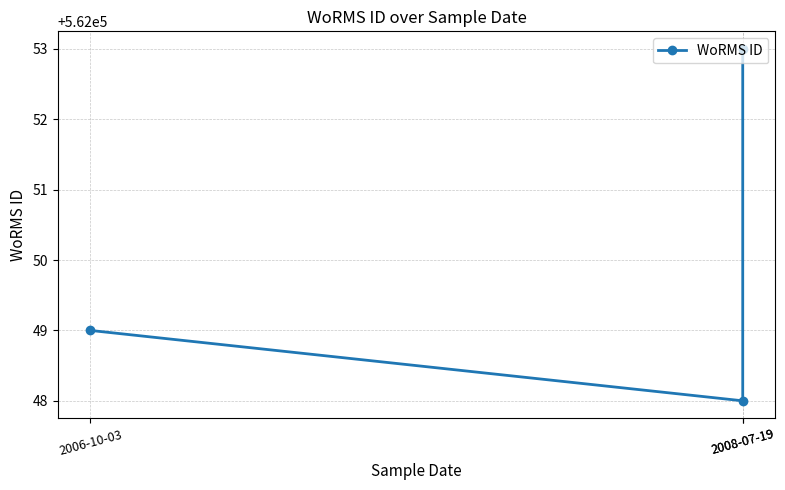

Which has a higher value, 2008-07-19 or 2008-07-19?

2008-07-19